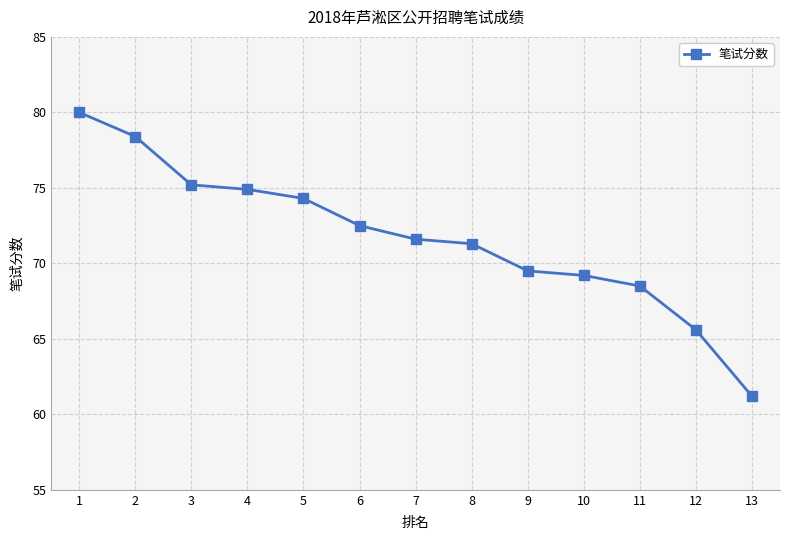

Is it true that the value at 12 is 105.0?

False